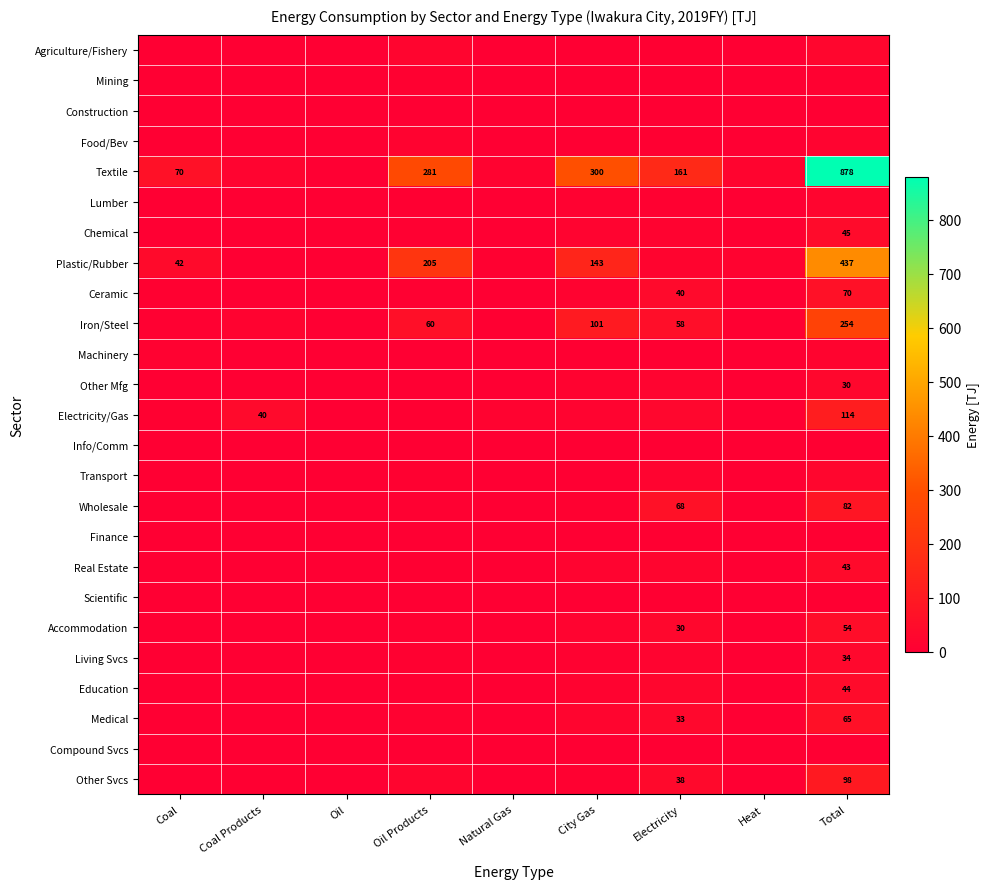

Where is Textile nearest to the value 439?

City Gas